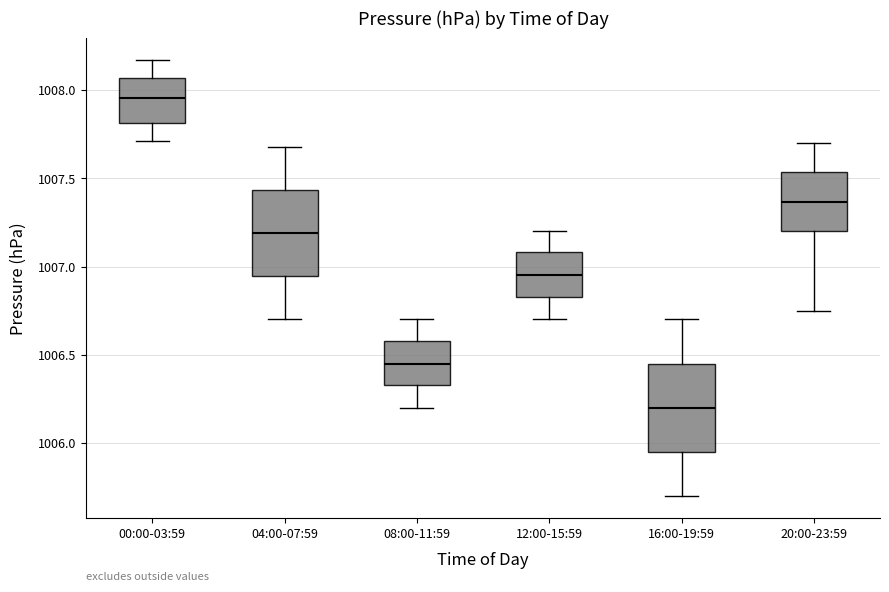

Reading left to right, transcribe this box plot: for each box, give where its median line is, the range the box spans, and where its two whiskers end, as read against the y-axis. The values are not printed on the chart, so give them approximately, as read against the axis.

00:00-03:59: median 1007.95, box 1007.80 to 1008.05, whiskers 1007.70 to 1008.15
04:00-07:59: median 1007.20, box 1006.95 to 1007.45, whiskers 1006.70 to 1007.70
08:00-11:59: median 1006.45, box 1006.35 to 1006.60, whiskers 1006.20 to 1006.70
12:00-15:59: median 1006.95, box 1006.85 to 1007.10, whiskers 1006.70 to 1007.20
16:00-19:59: median 1006.20, box 1005.95 to 1006.45, whiskers 1005.70 to 1006.70
20:00-23:59: median 1007.35, box 1007.20 to 1007.55, whiskers 1006.75 to 1007.70